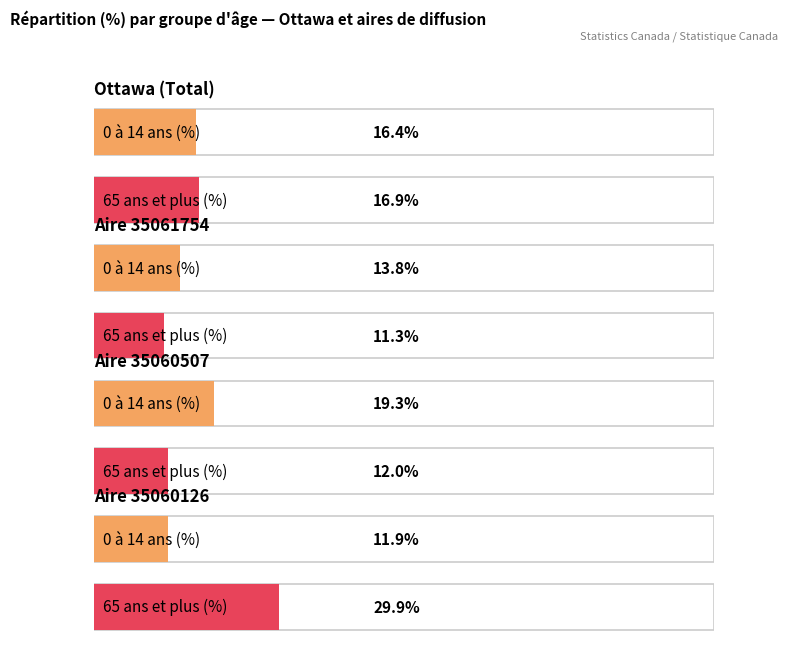

What is the difference between the second highest and second lowest values in the 65 ans et plus series?

4.9